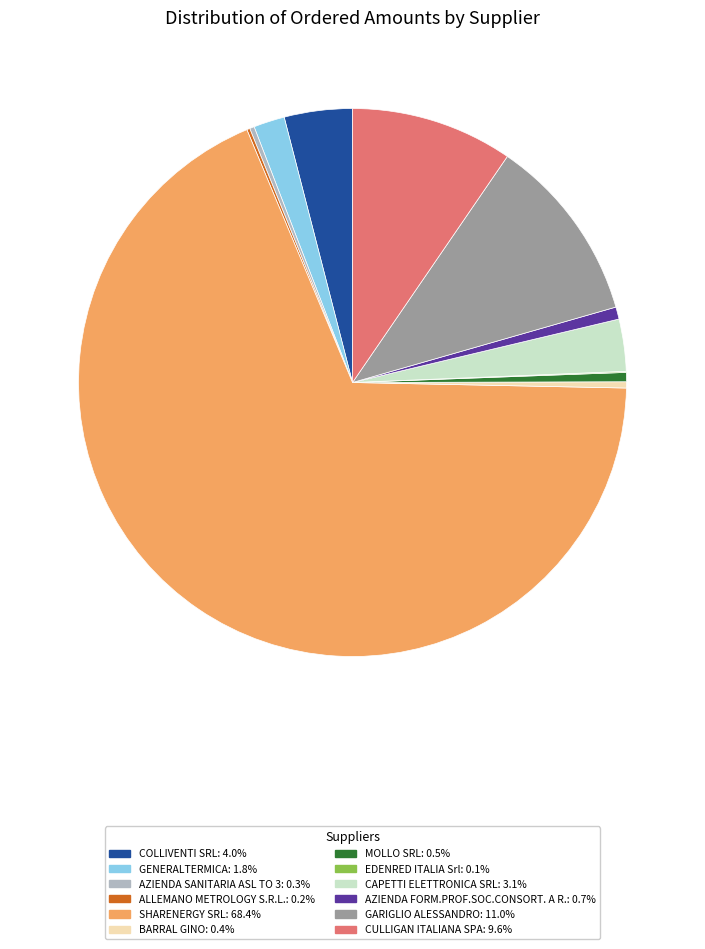

Between GARIGLIO ALESSANDRO and AZIENDA FORM.PROF.SOC.CONSORT. A R., which is larger?

GARIGLIO ALESSANDRO